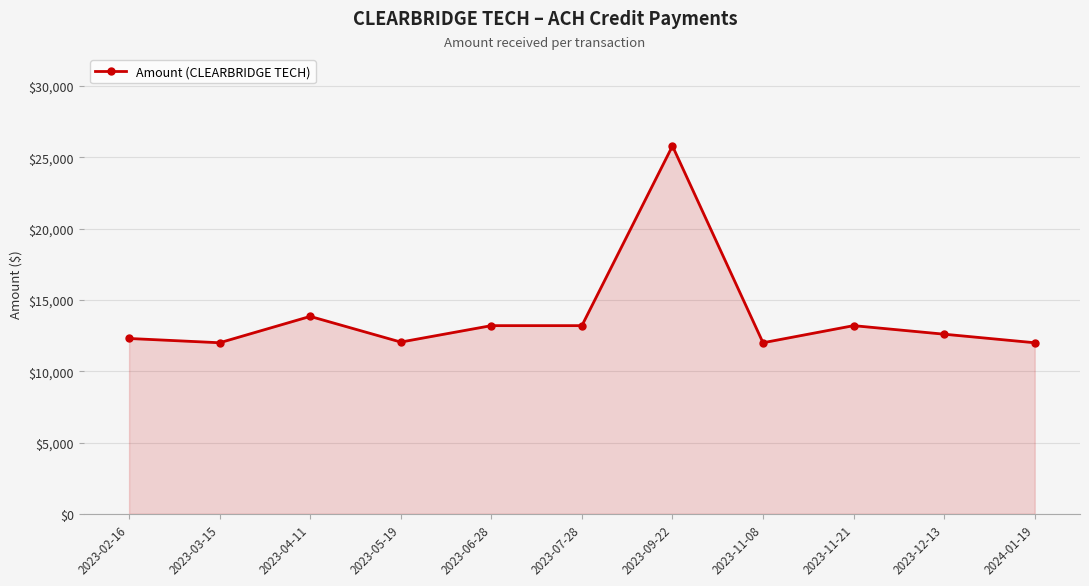

Is it true that the value at 2023-02-16 is 8041.7?

False